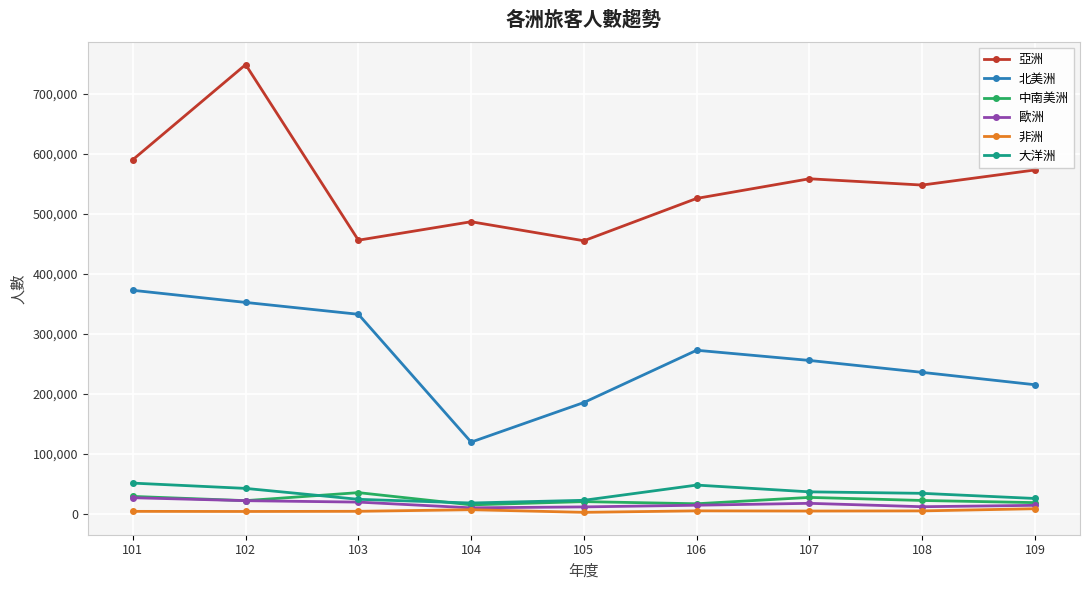

What are all the series names shown in the legend?

亞洲, 北美洲, 中南美洲, 歐洲, 非洲, 大洋洲